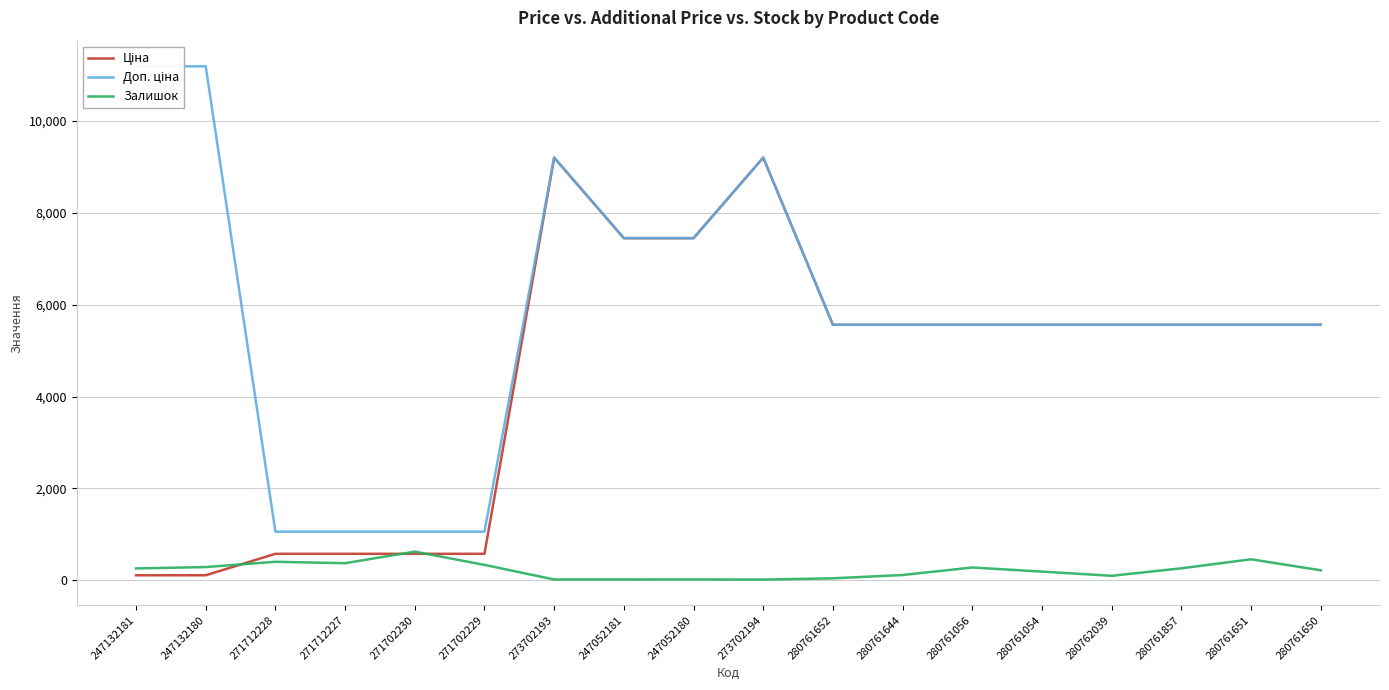

The value of Залишок at 271712227 is 519.4. True or false?

False